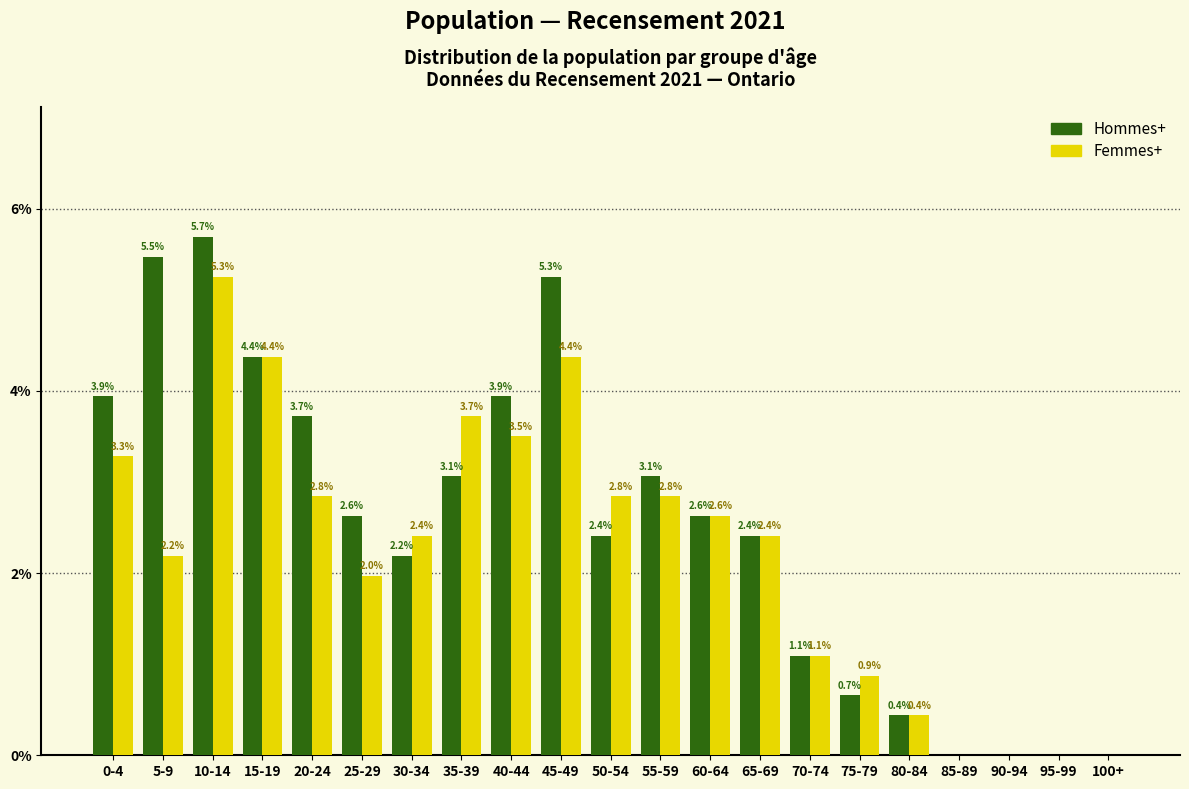

Reading left to right, list all the values displayed in this chart.

Hommes+: 0-4=3.9	5-9=5.5	10-14=5.7	15-19=4.4	20-24=3.7	25-29=2.6	30-34=2.2	35-39=3.1	40-44=3.9	45-49=5.3	50-54=2.4	55-59=3.1	60-64=2.6	65-69=2.4	70-74=1.1	75-79=0.7	80-84=0.4	85-89=0.0	90-94=0.0	95-99=0.0	100+=0.0
Femmes+: 0-4=3.3	5-9=2.2	10-14=5.3	15-19=4.4	20-24=2.8	25-29=2.0	30-34=2.4	35-39=3.7	40-44=3.5	45-49=4.4	50-54=2.8	55-59=2.8	60-64=2.6	65-69=2.4	70-74=1.1	75-79=0.9	80-84=0.4	85-89=0.0	90-94=0.0	95-99=0.0	100+=0.0